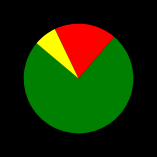

Is there a majority slice in this chart?

Yes